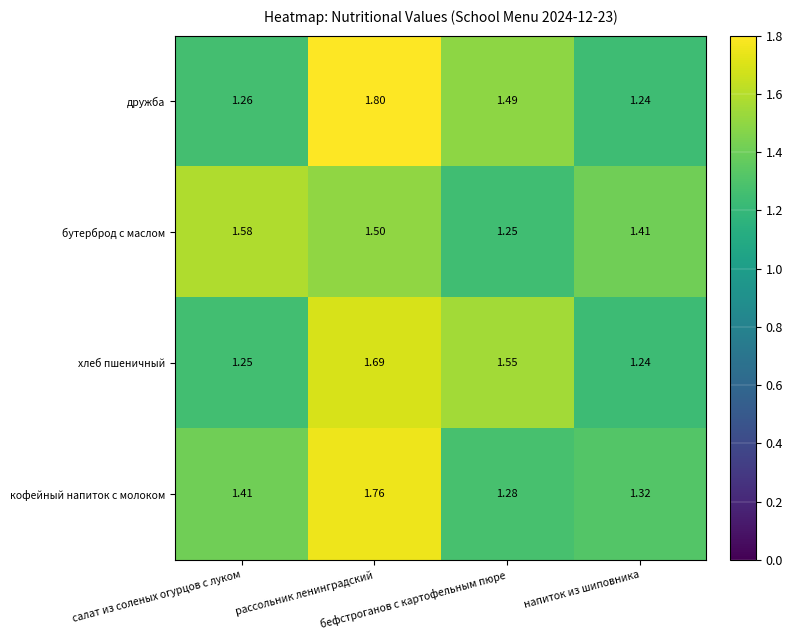

Rank the series by their maximum value, from lowest to highest.

бутерброд с маслом, хлеб пшеничный, кофейный напиток с молоком, дружба